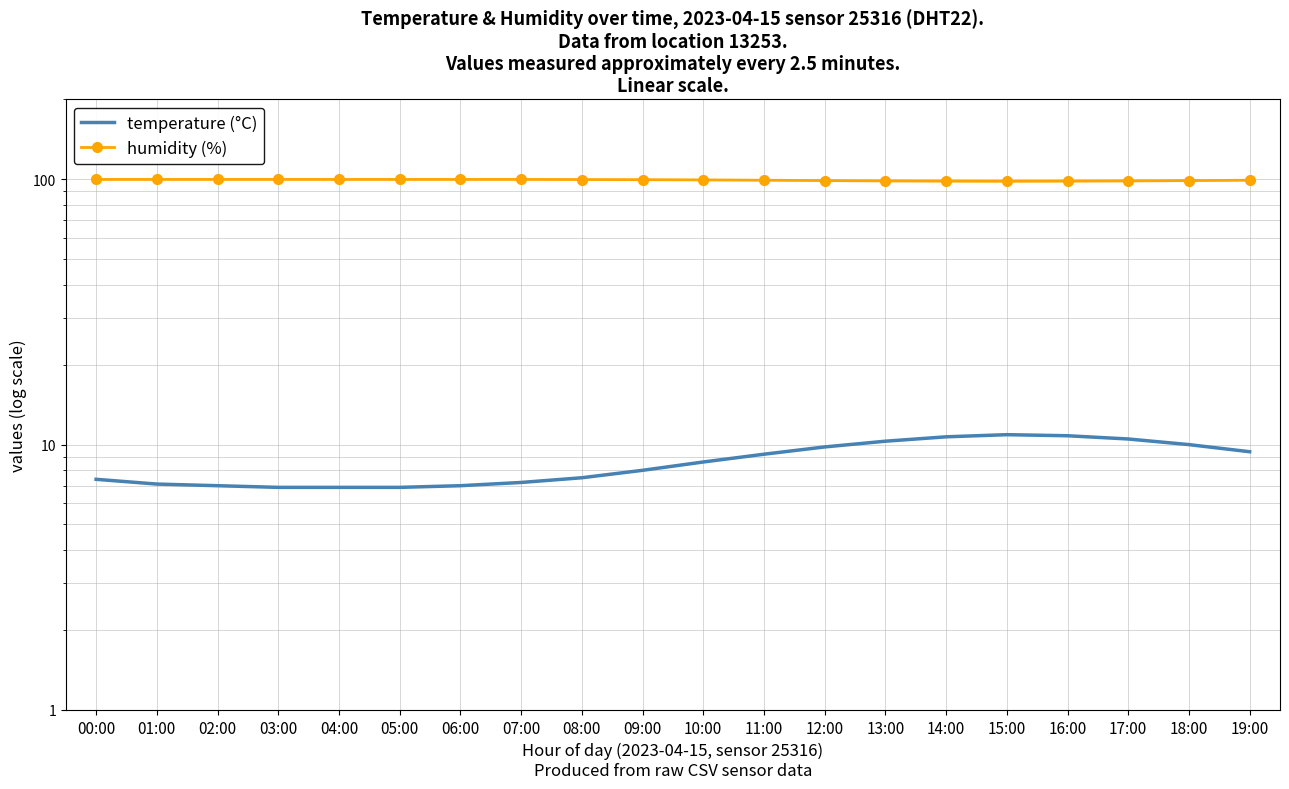

True or false: temperature (°C) and humidity (%) intersect in this chart.

False